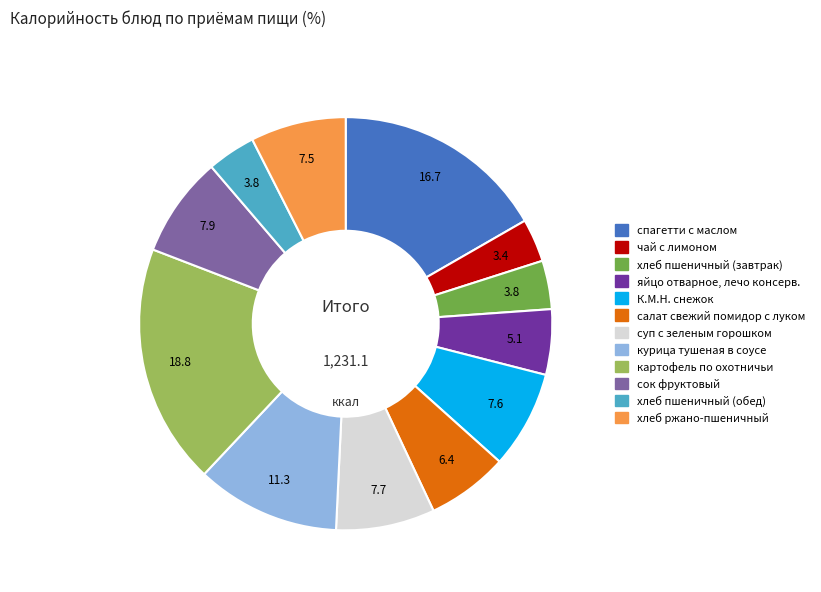

Is the sum of суп с зеленым горошком and яйцо отварное, лечо консерв. greater than half?

No